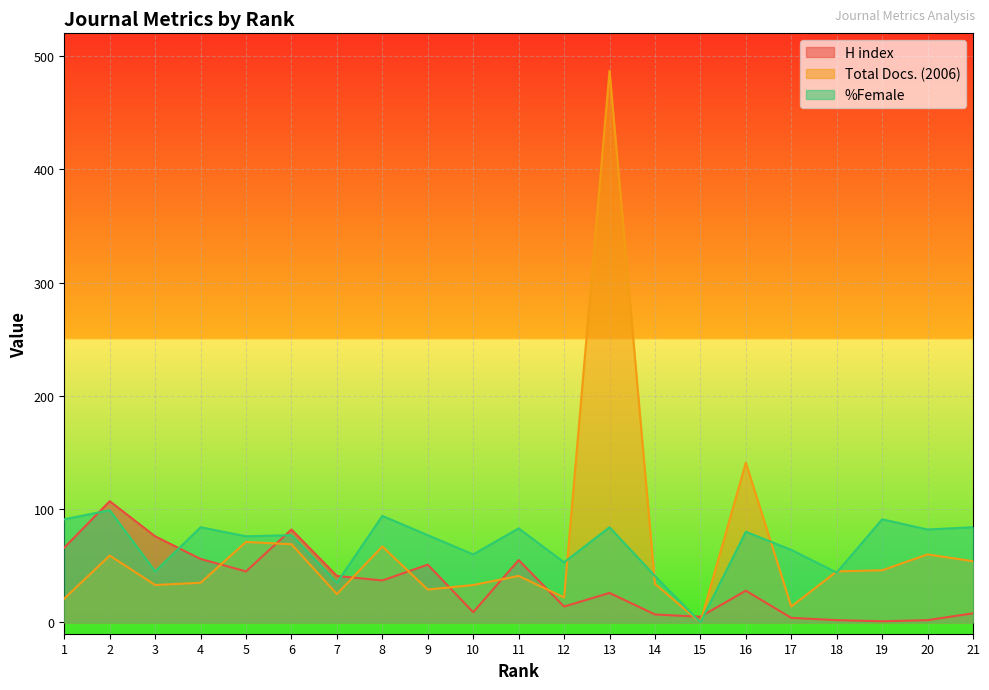

Reading left to right, extract all data points from this chart.

H index: 1=66	2=107	3=76	4=56	5=45	6=82	7=41	8=37	9=51	10=9	11=55	12=14	13=26	14=7	15=5	16=28	17=4	18=2	19=1	20=2	21=8
Total Docs. (2006): 1=21	2=59	3=33	4=35	5=71	6=69	7=25	8=67	9=29	10=33	11=41	12=22	13=487	14=34	15=0	16=141	17=14	18=45	19=46	20=60	21=54
%Female: 1=91	2=99	3=45	4=84	5=76	6=77	7=35	8=94	9=77	10=60	11=83	12=53	13=84	14=41	15=0	16=80	17=64	18=44	19=91	20=82	21=84